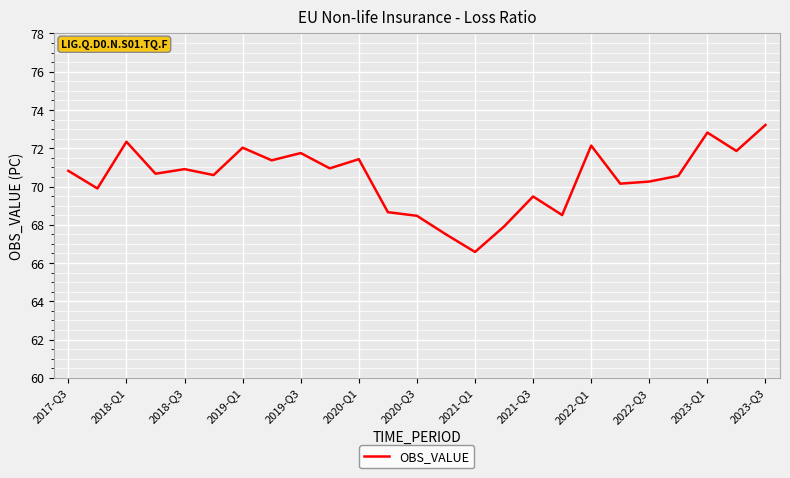

Does the chart display data point markers on the line(s)?

No